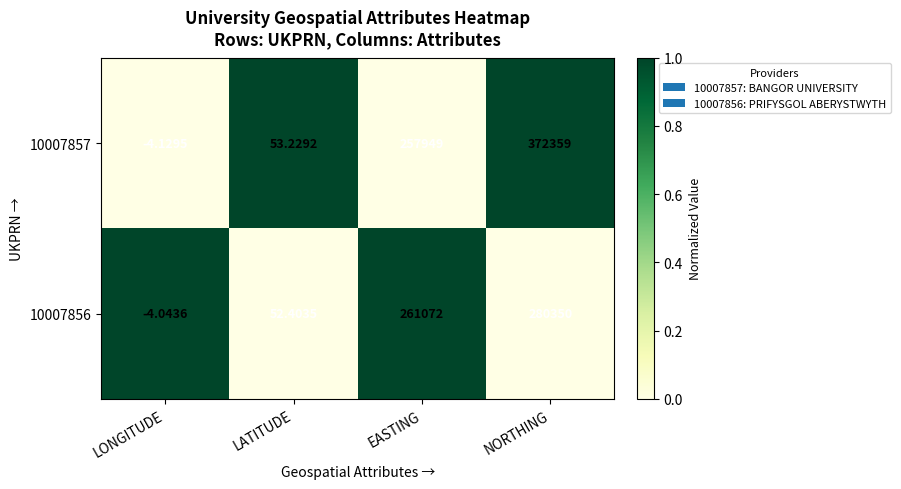

Which label corresponds to the smallest value in the chart?

LONGITUDE